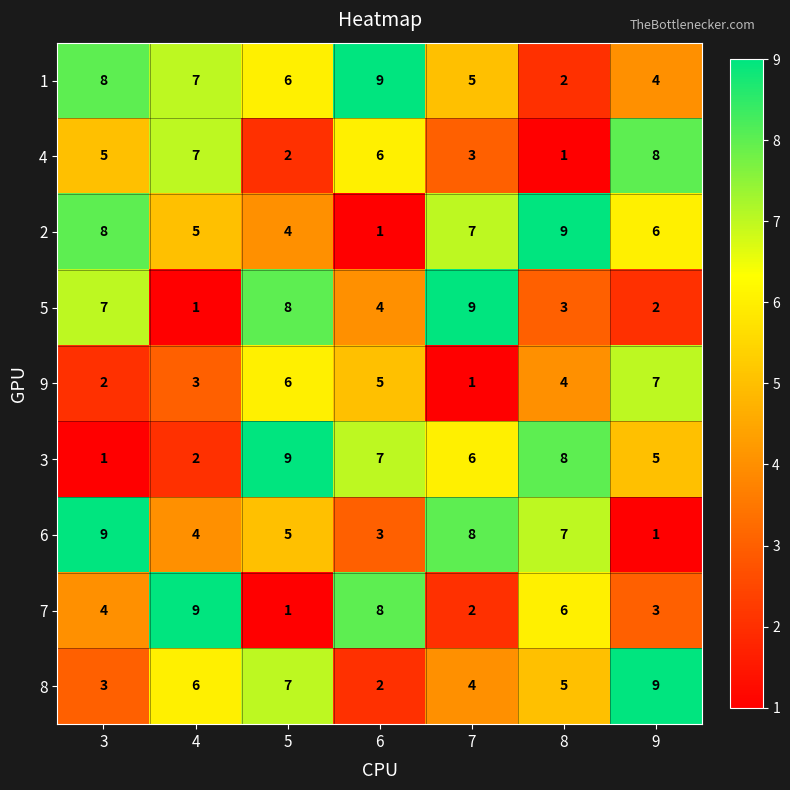

What is the difference between the maximum and minimum values in the 2 series?

8